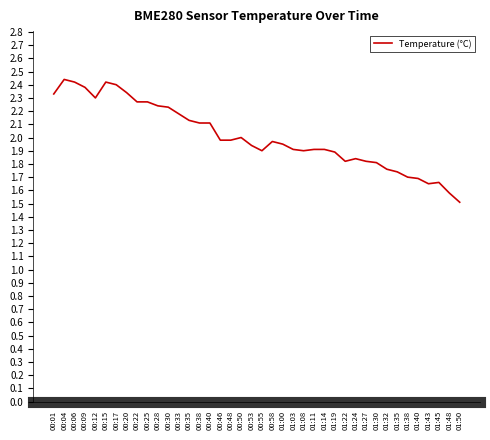

Is it true that the value at 01:19 is 3.3?

False